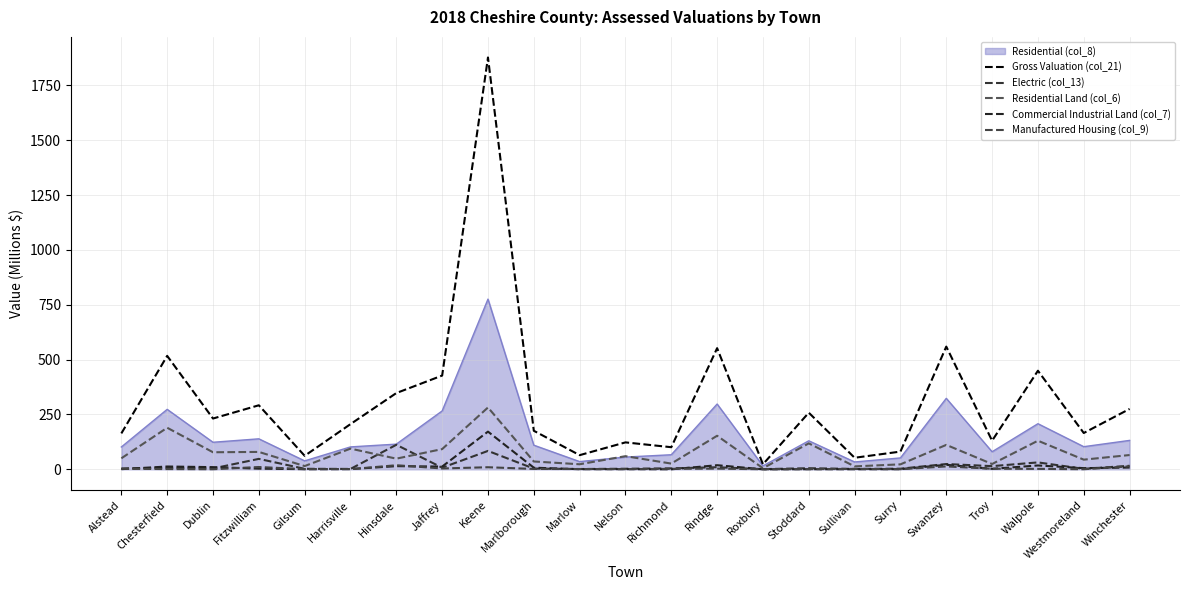

Is the value of Residential Land (col_6) at Rindge greater than the value of Manufactured Housing (col_9) at Dublin?

Yes